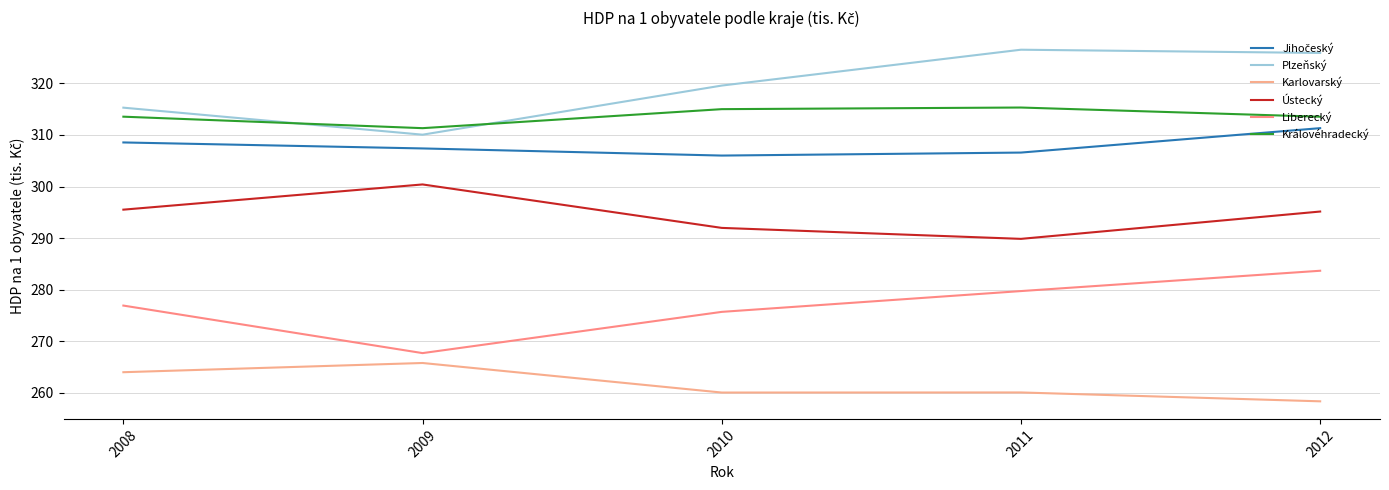

True or false: Jihočeský and Ústecký intersect in this chart.

False